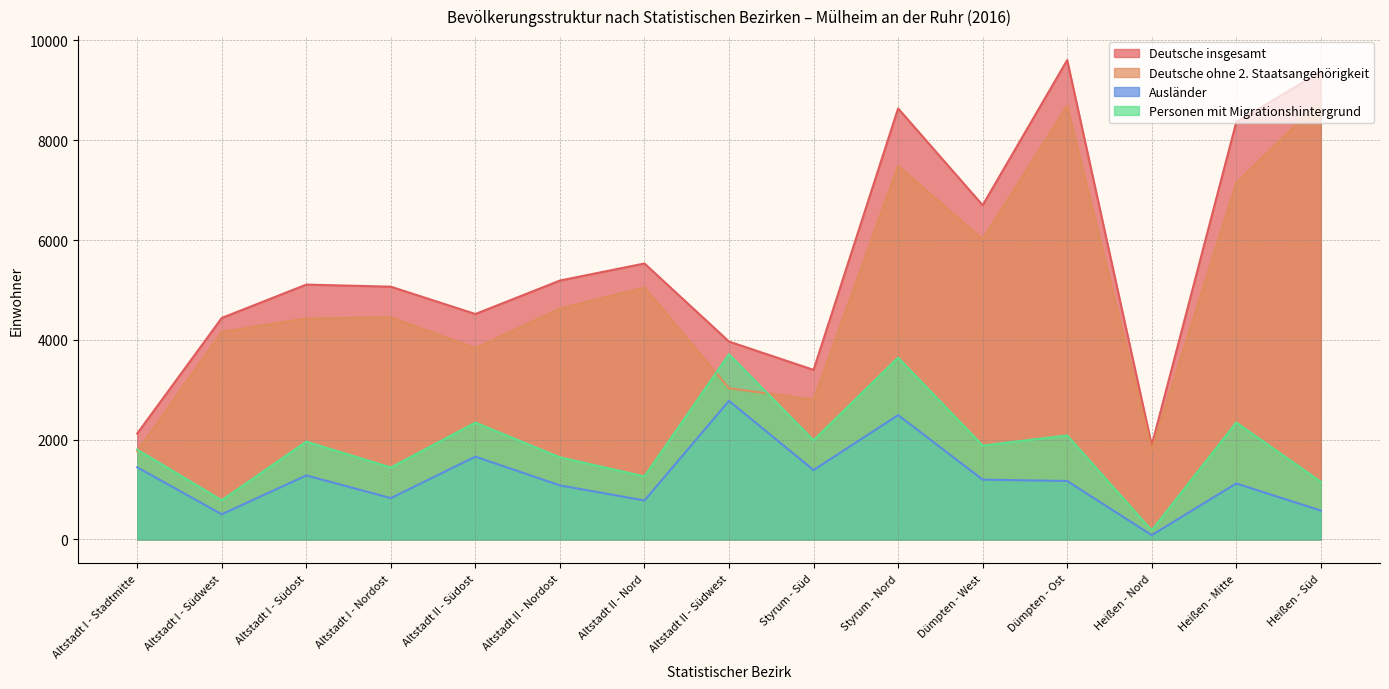

Reading right to left, extract all data points from this chart.

Deutsche insgesamt: Heißen - Süd=9374	Heißen - Mitte=8365	Heißen - Nord=1888	Dümpten - Ost=9607	Dümpten - West=6699	Styrum - Nord=8638	Styrum - Süd=3399	Altstadt II - Südwest=3966	Altstadt II - Nord=5531	Altstadt II - Nordost=5189	Altstadt II - Südost=4518	Altstadt I - Nordost=5066	Altstadt I - Südost=5108	Altstadt I - Südwest=4439	Altstadt I - Stadtmitte=2123
Deutsche ohne 2. Staatsangehörigkeit: Heißen - Süd=8796	Heißen - Mitte=7145	Heißen - Nord=1793	Dümpten - Ost=8694	Dümpten - West=6016	Styrum - Nord=7486	Styrum - Süd=2802	Altstadt II - Südwest=3031	Altstadt II - Nord=5049	Altstadt II - Nordost=4627	Altstadt II - Südost=3836	Altstadt I - Nordost=4452	Altstadt I - Südost=4431	Altstadt I - Südwest=4158	Altstadt I - Stadtmitte=1769
Ausländer: Heißen - Süd=579	Heißen - Mitte=1123	Heißen - Nord=87	Dümpten - Ost=1172	Dümpten - West=1200	Styrum - Nord=2493	Styrum - Süd=1391	Altstadt II - Südwest=2778	Altstadt II - Nord=782	Altstadt II - Nordost=1084	Altstadt II - Südost=1660	Altstadt I - Nordost=829	Altstadt I - Südost=1284	Altstadt I - Südwest=505	Altstadt I - Stadtmitte=1447
Personen mit Migrationshintergrund: Heißen - Süd=1157	Heißen - Mitte=2343	Heißen - Nord=182	Dümpten - Ost=2085	Dümpten - West=1883	Styrum - Nord=3645	Styrum - Süd=1988	Altstadt II - Südwest=3713	Altstadt II - Nord=1264	Altstadt II - Nordost=1646	Altstadt II - Südost=2342	Altstadt I - Nordost=1443	Altstadt I - Südost=1961	Altstadt I - Südwest=786	Altstadt I - Stadtmitte=1801